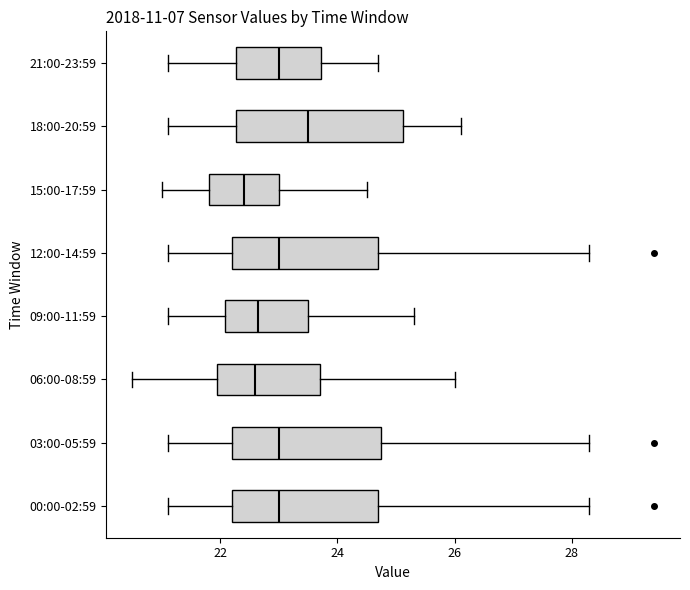

Reading bottom to top, read every box against the x-axis: the position of its median line, the range the box covers, and the ends of its whiskers. The values are not printed on the chart, so give them approximately, as read against the axis.

00:00-02:59: median 23.0, box 22.2 to 24.8, whiskers 21.2 to 28.4
03:00-05:59: median 23.0, box 22.2 to 24.8, whiskers 21.2 to 28.4
06:00-08:59: median 22.6, box 22.0 to 23.8, whiskers 20.6 to 26.0
09:00-11:59: median 22.6, box 22.0 to 23.6, whiskers 21.2 to 25.4
12:00-14:59: median 23.0, box 22.2 to 24.8, whiskers 21.2 to 28.4
15:00-17:59: median 22.4, box 21.8 to 23.0, whiskers 21.0 to 24.6
18:00-20:59: median 23.6, box 22.2 to 25.2, whiskers 21.2 to 26.2
21:00-23:59: median 23.0, box 22.2 to 23.8, whiskers 21.2 to 24.8